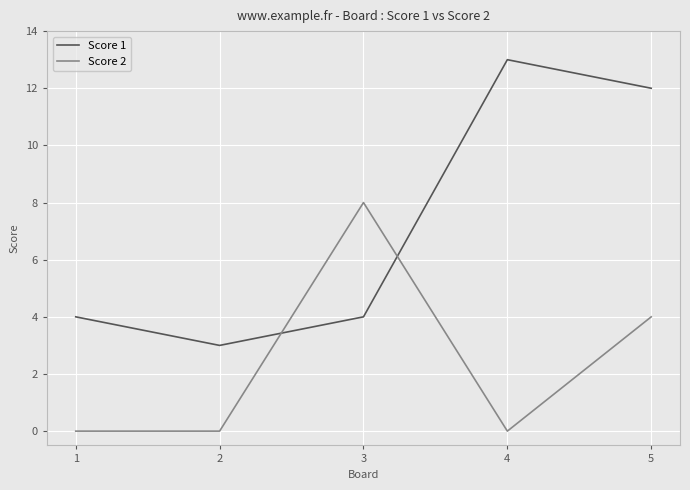

Reading left to right, what are all the values shown in this chart?

Score 1: 4	3	4	13	12
Score 2: 0	0	8	0	4